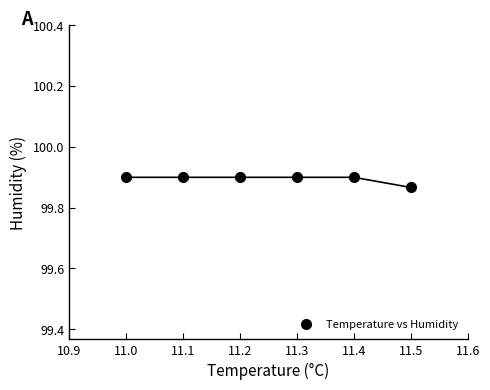

What is the average X value?

11.2